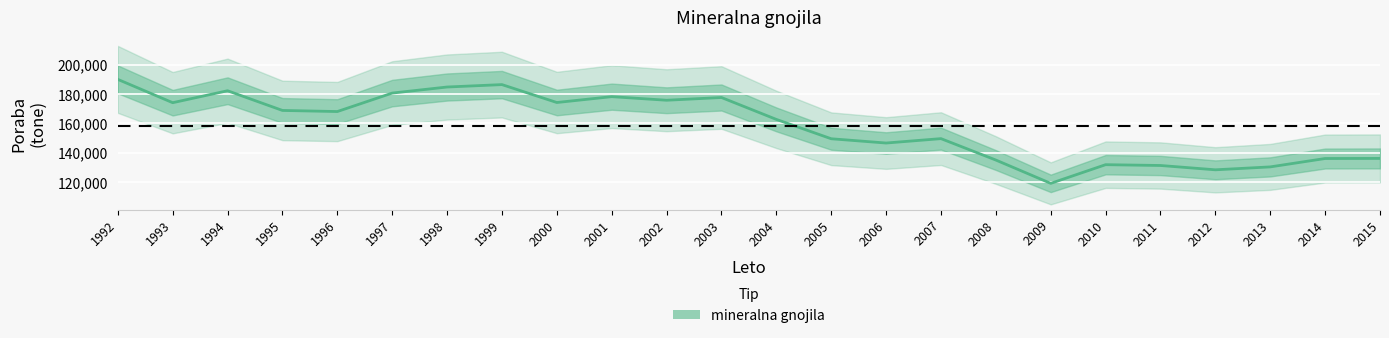

Where is the data nearest to the value 154528?

2007